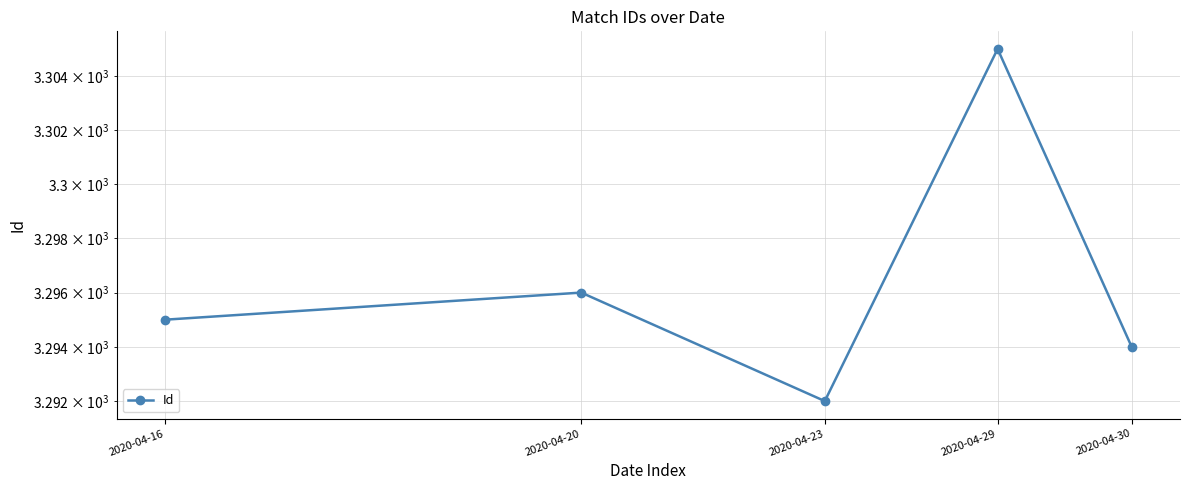

Which category has the highest value across all series?

2020-04-29